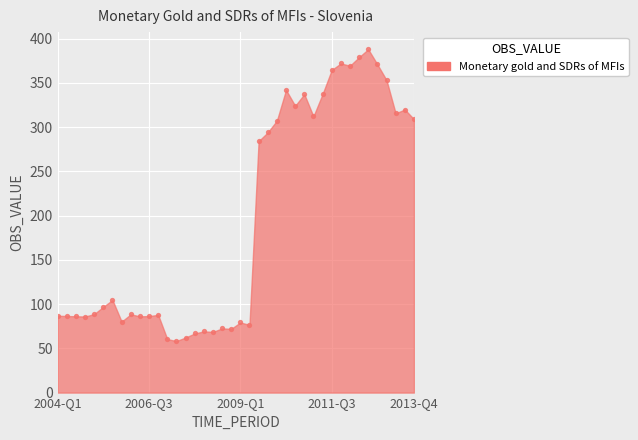

What Y value in the scatter plot is closest to 223?

284.2